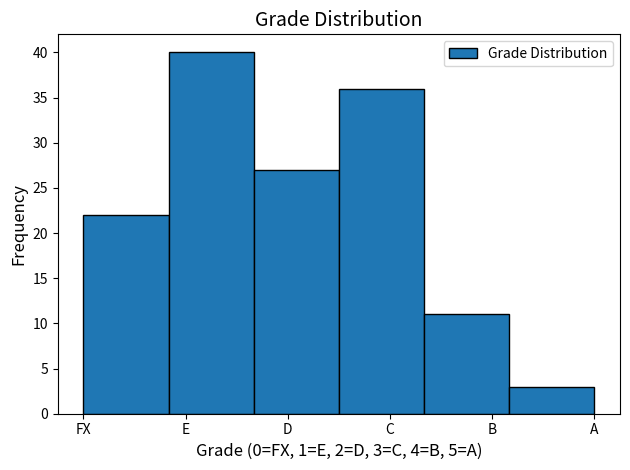

Reading left to right, what are all the values shown in this chart?

22	40	27	36	11	3